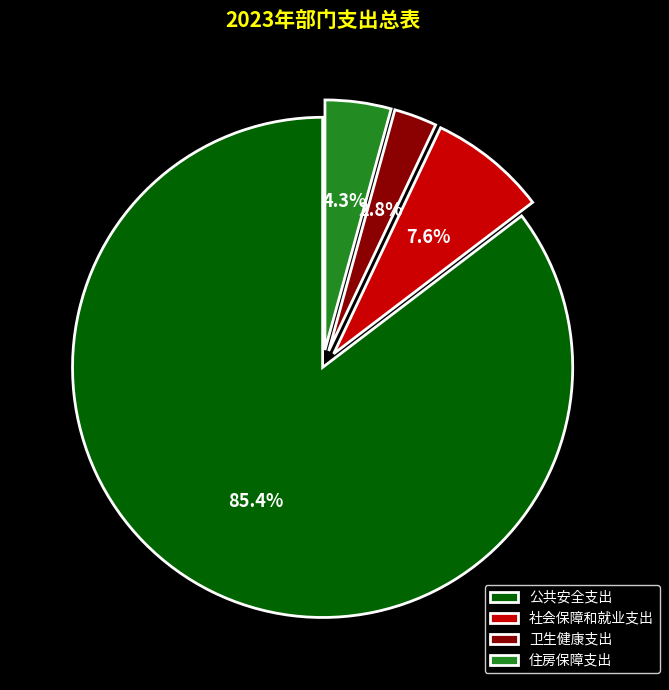

Which slice is the largest?

公共安全支出